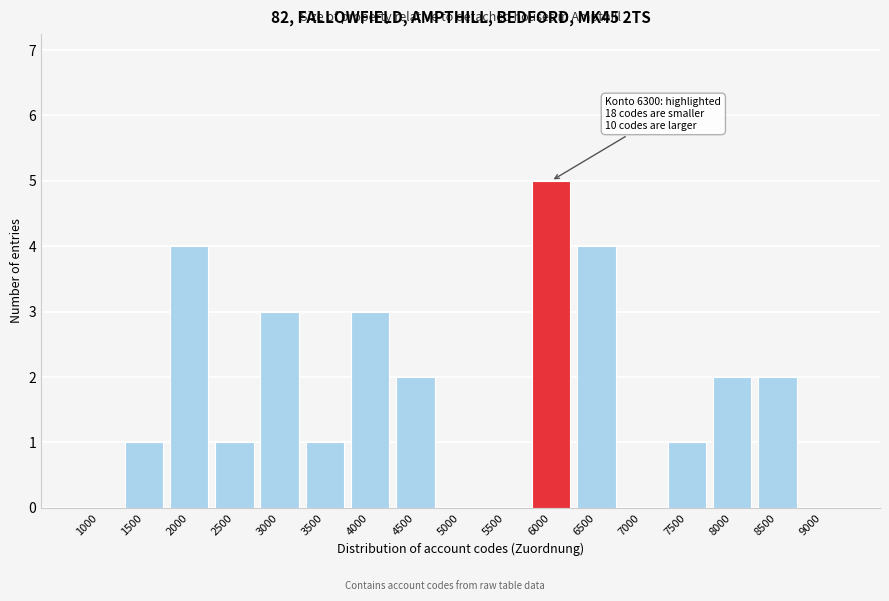

Reading left to right, transcribe all the data shown in this chart.

1000=0	1500=1	2000=4	2500=1	3000=3	3500=1	4000=3	4500=2	5000=0	5500=0	6000=5	6500=4	7000=0	7500=1	8000=2	8500=2	9000=0